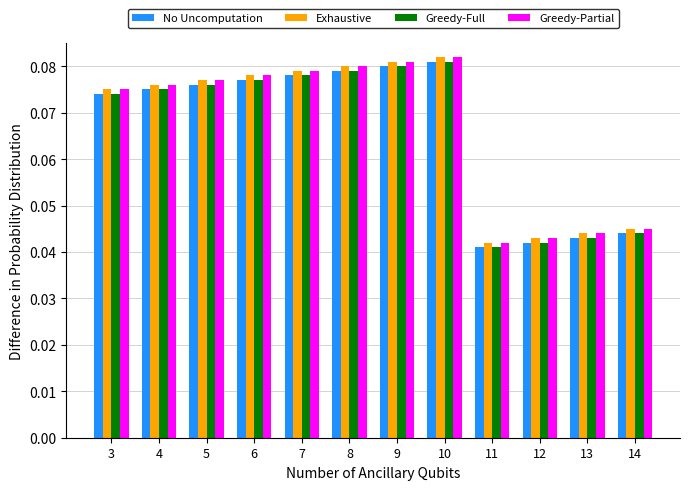

How many No Uncomputation values are between 0 and 1?

12